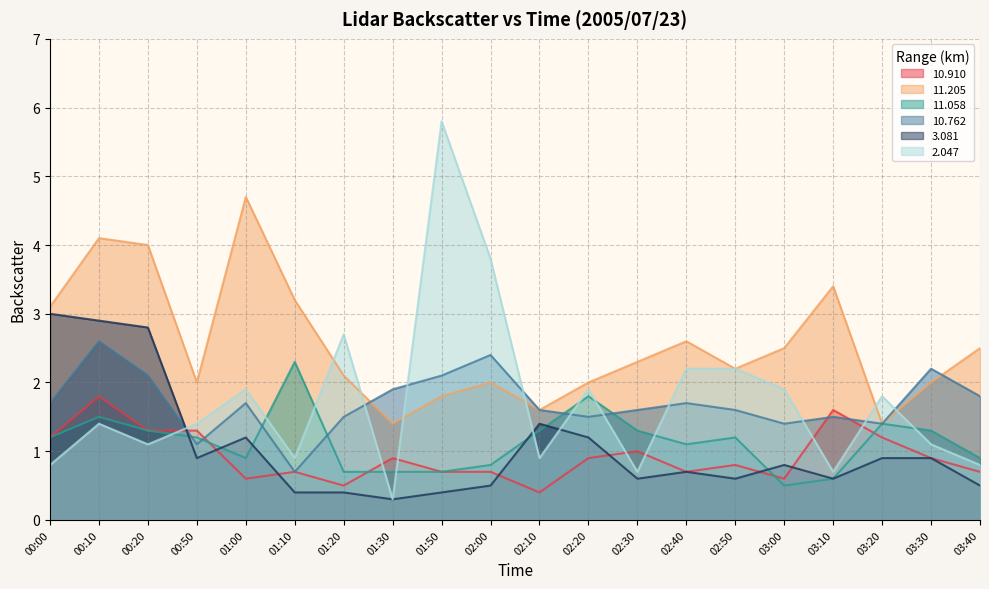

Which has a higher value, 03:30 or 01:10?

03:30